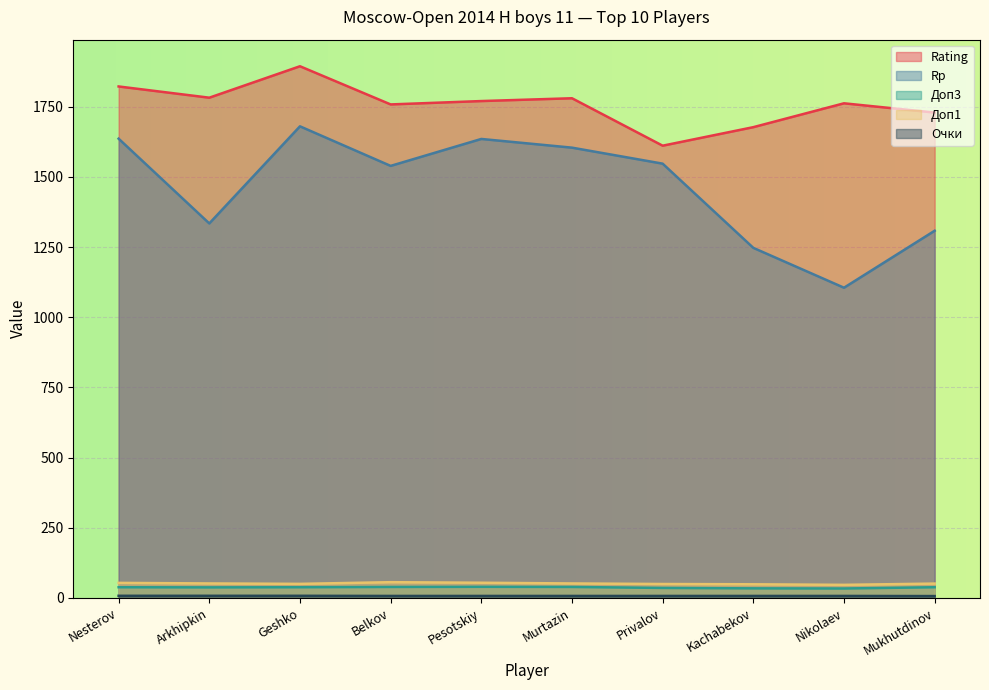

How many interior local valleys does the Доп1 series have?

2